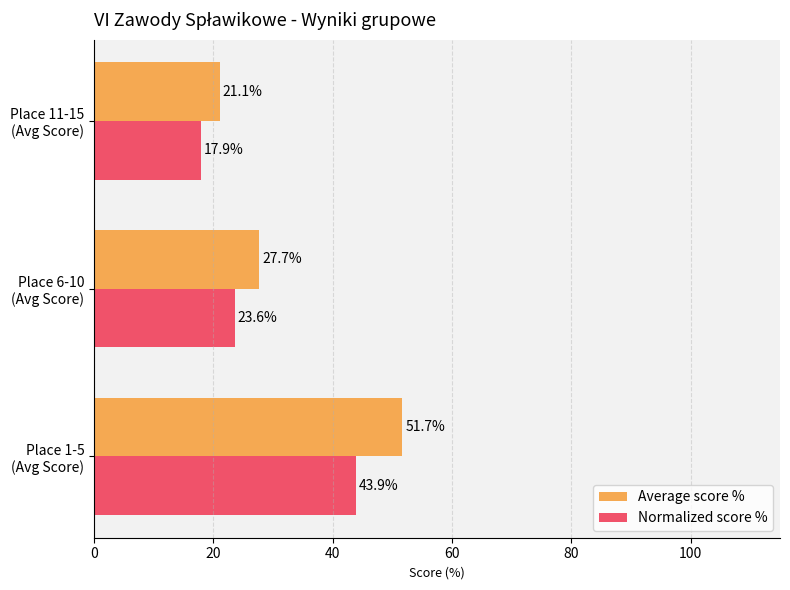

What is the highest value of the Average score % series?

51.7